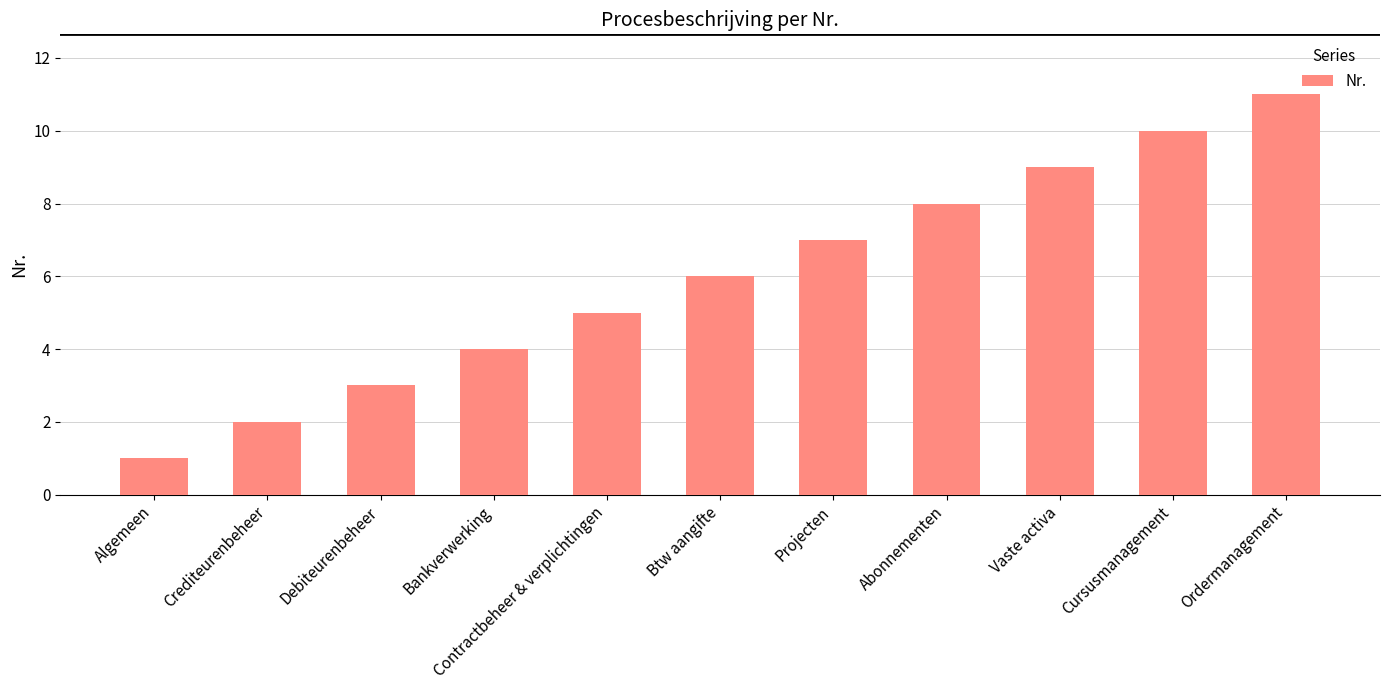

Rank the categories by value from highest to lowest.

Ordermanagement, Cursusmanagement, Vaste activa, Abonnementen, Projecten, Btw aangifte, Contractbeheer & verplichtingen, Bankverwerking, Debiteurenbeheer, Crediteurenbeheer, Algemeen